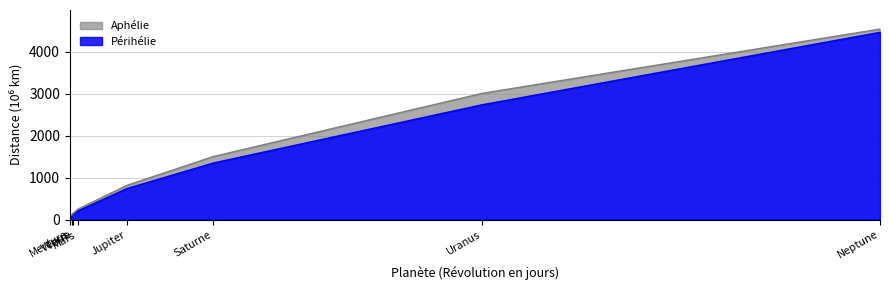

What is the label of the 1st point from the right?

Neptune